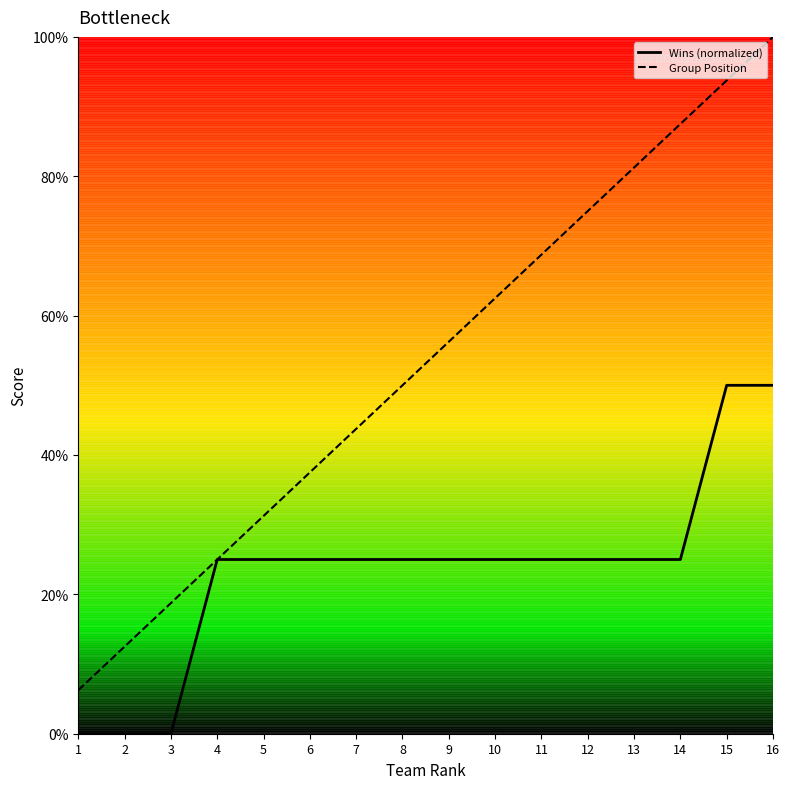

What is the difference between the highest and lowest values at 2?

12.5